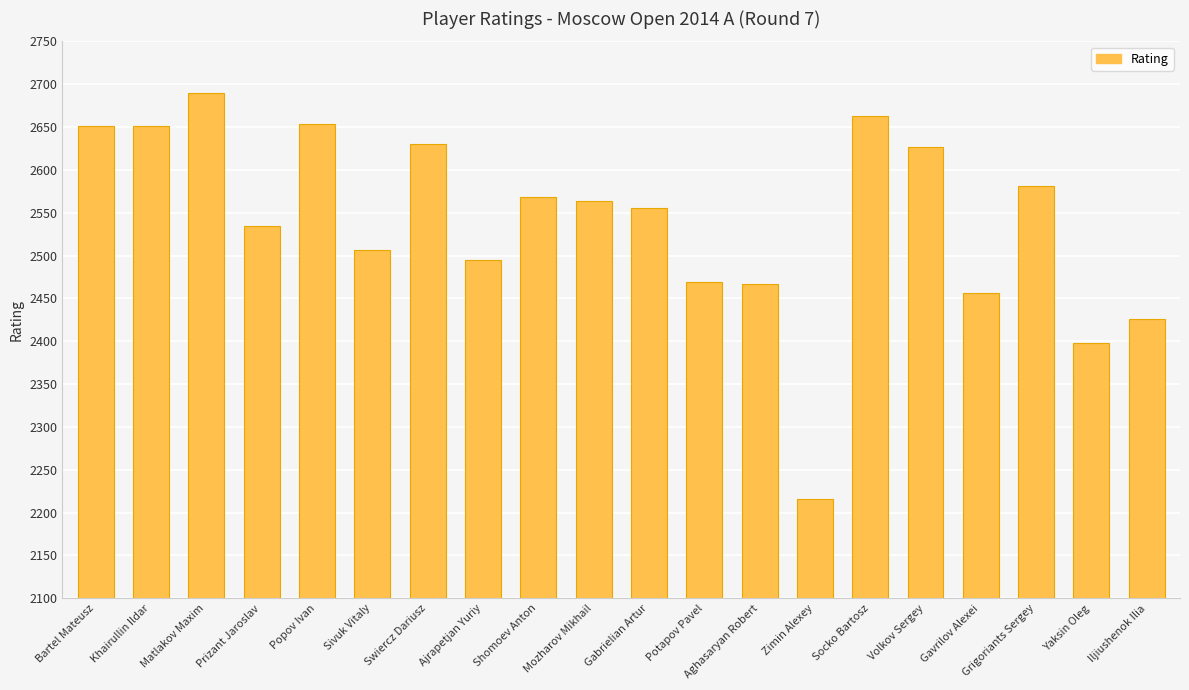

What is the average value?

2540